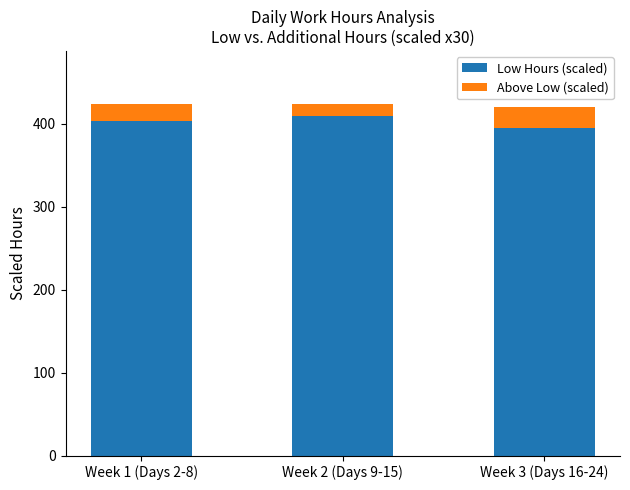

How many distinct data groups are displayed?

2